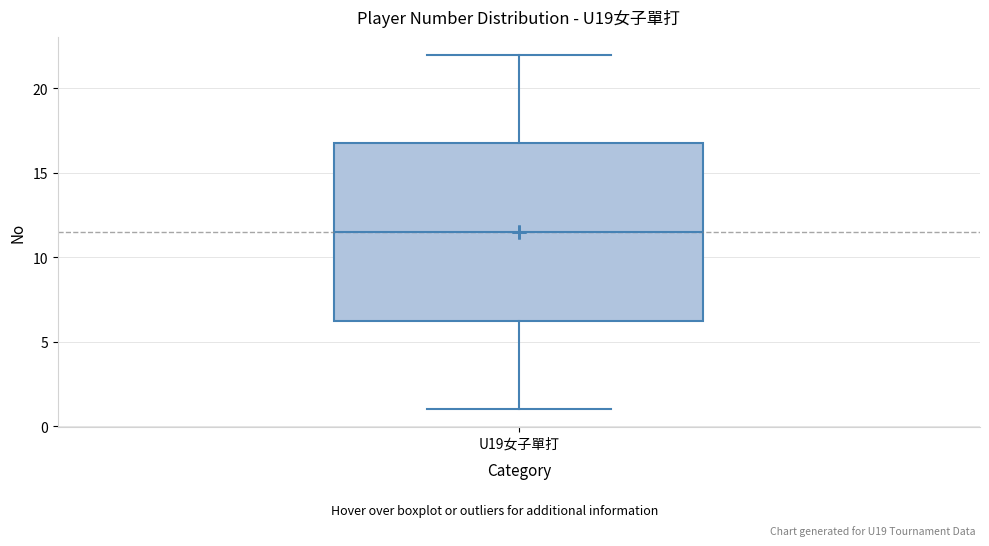

Read this box plot against the y-axis: the position of the median line, the range covered by the box, and the ends of both whiskers. The values are not printed on the chart, so give them approximately, as read against the axis.

median 11.5, box 6.5 to 17.0, whiskers 1.0 to 22.0